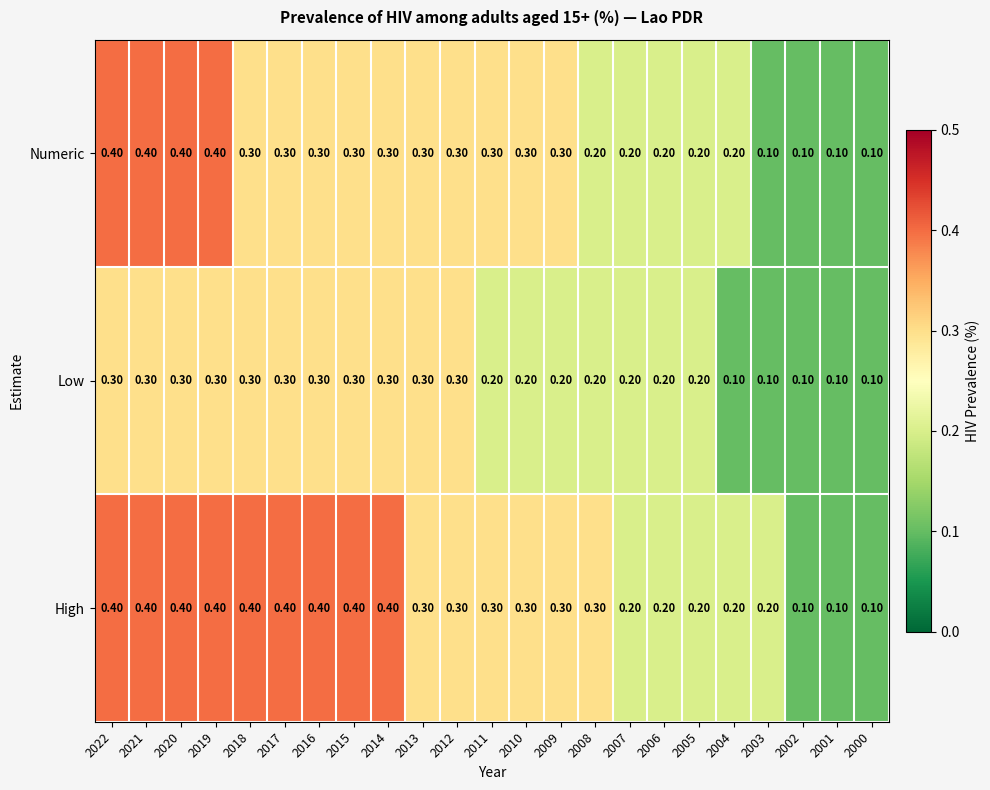

What is the total value across all series at 2003?

0.4